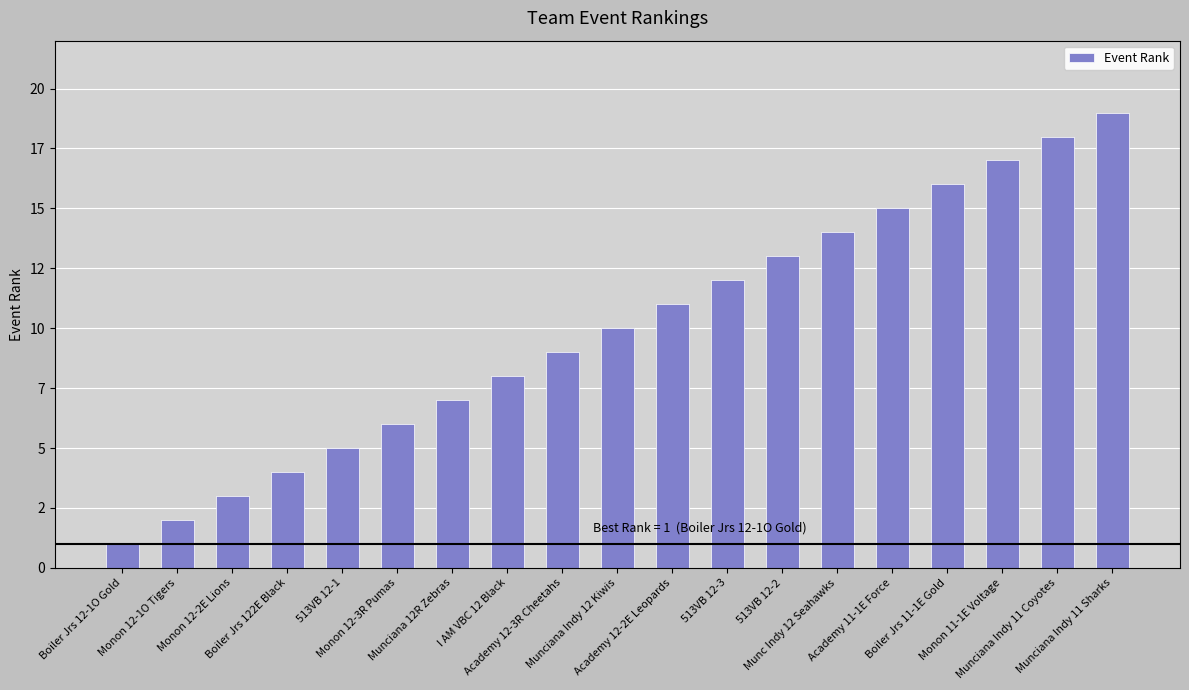

What is the difference between the values at Munciana 12R Zebras and Monon 12-2E Lions?

4